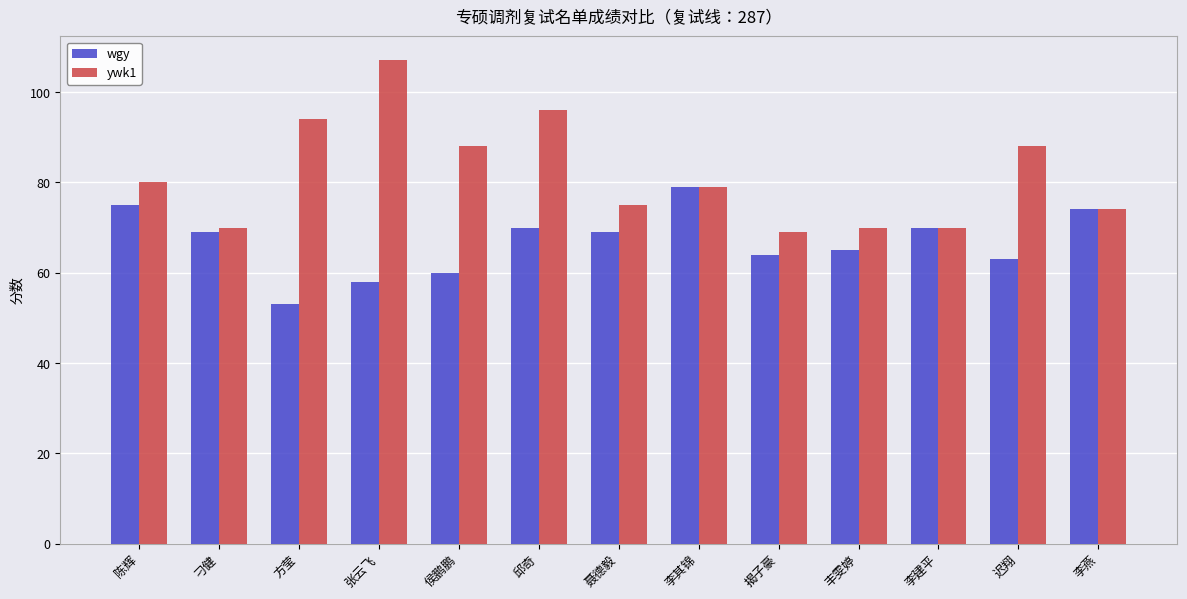

Is the value of wgy at 刁健 greater than the value of ywk1 at 侯鹏鹏?

No